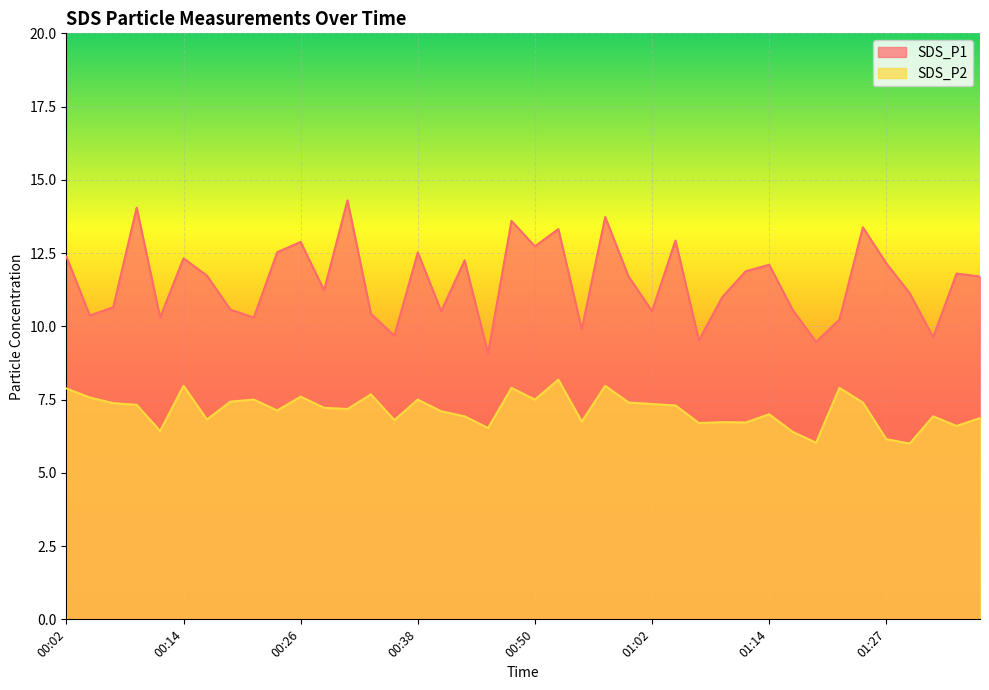

At which label is SDS_P2 closest to 7?

01:14